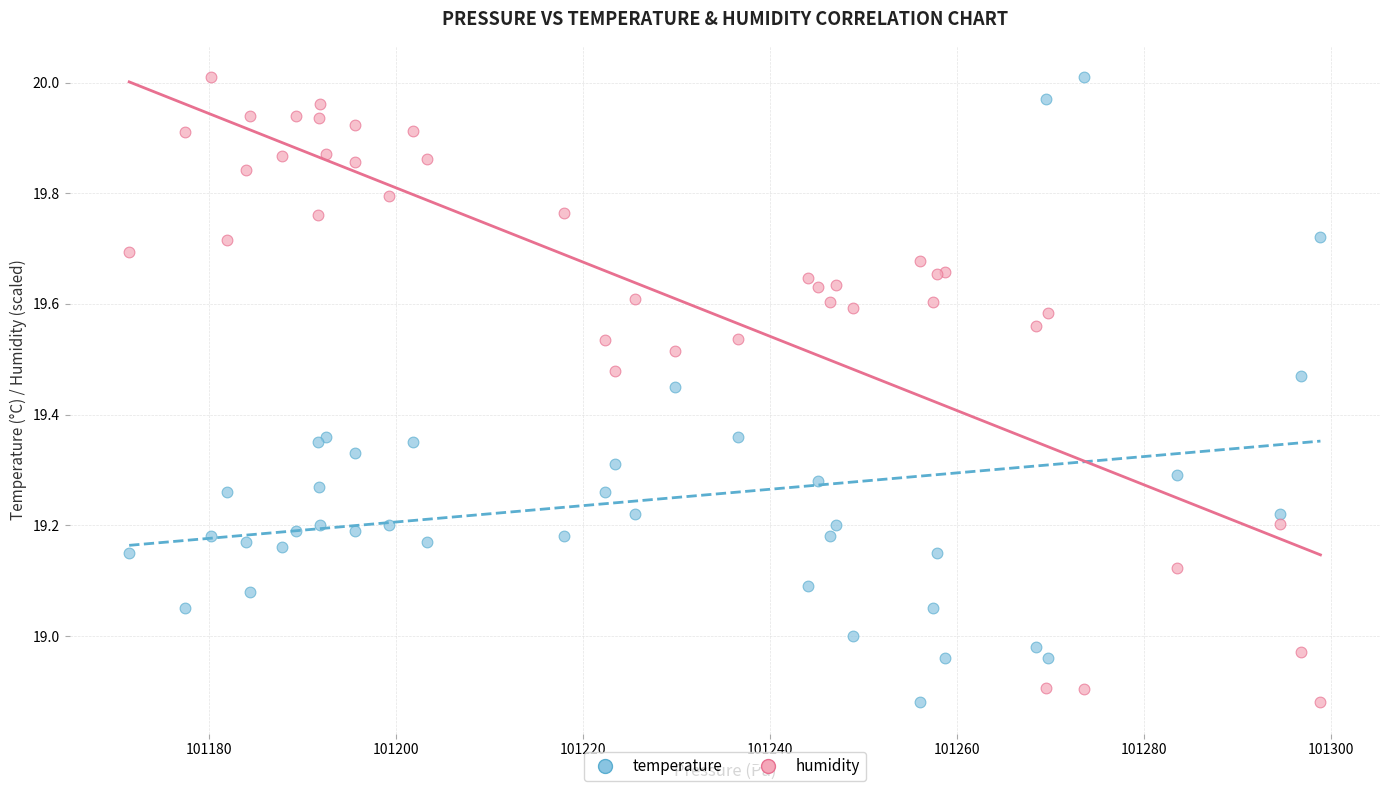

What are all the series names shown in the legend?

temperature, humidity